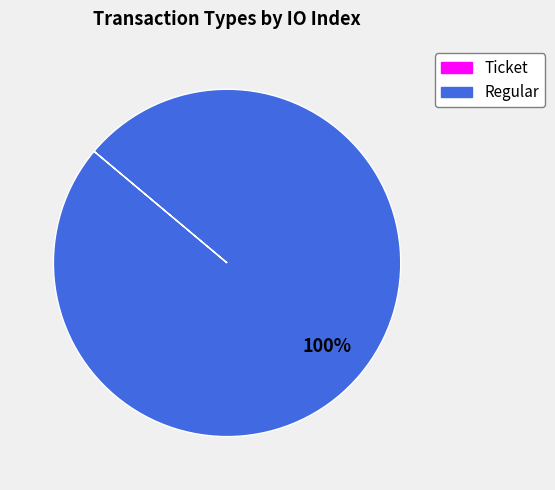

Which category accounts for the majority?

Regular